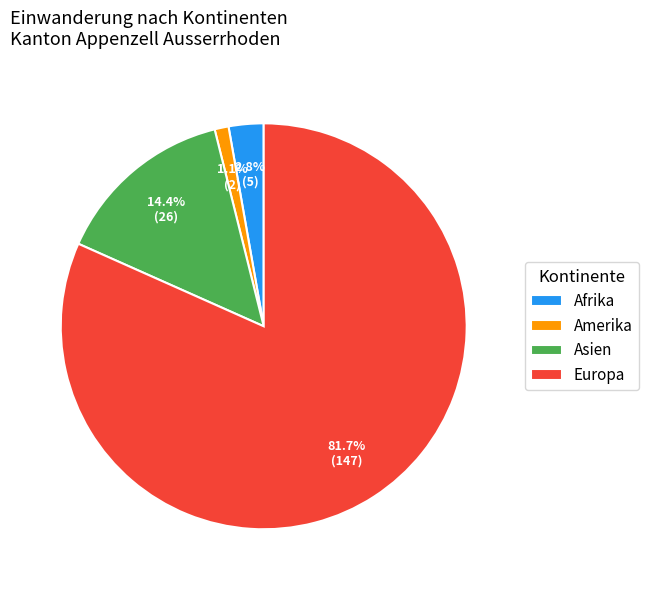

Which slice is the largest?

Europa